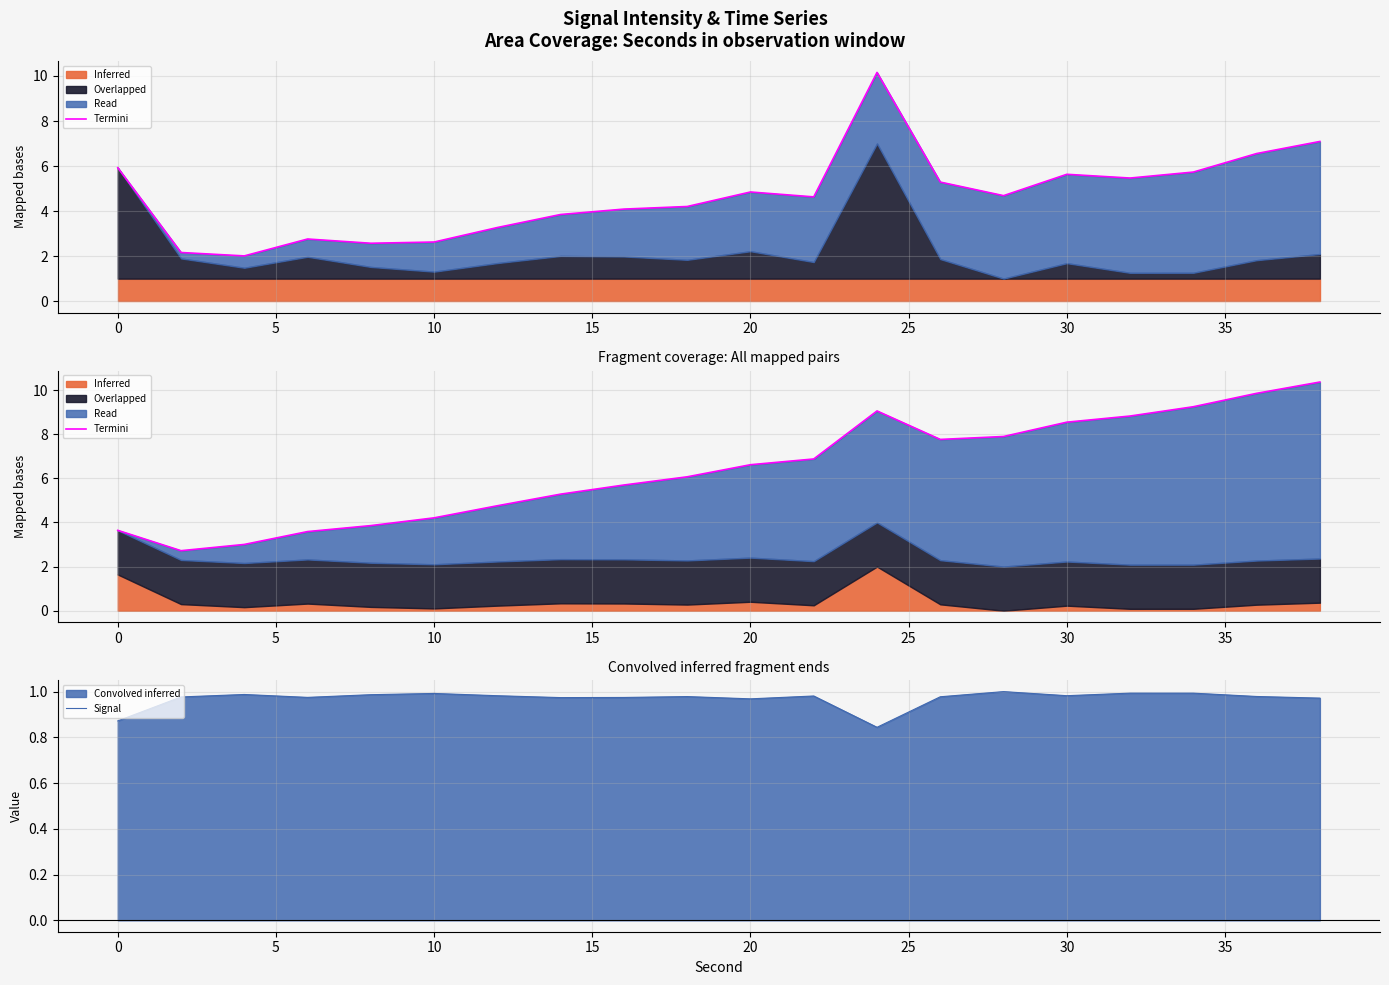

True or false: Signal has a value of 0.7 at 10.

False